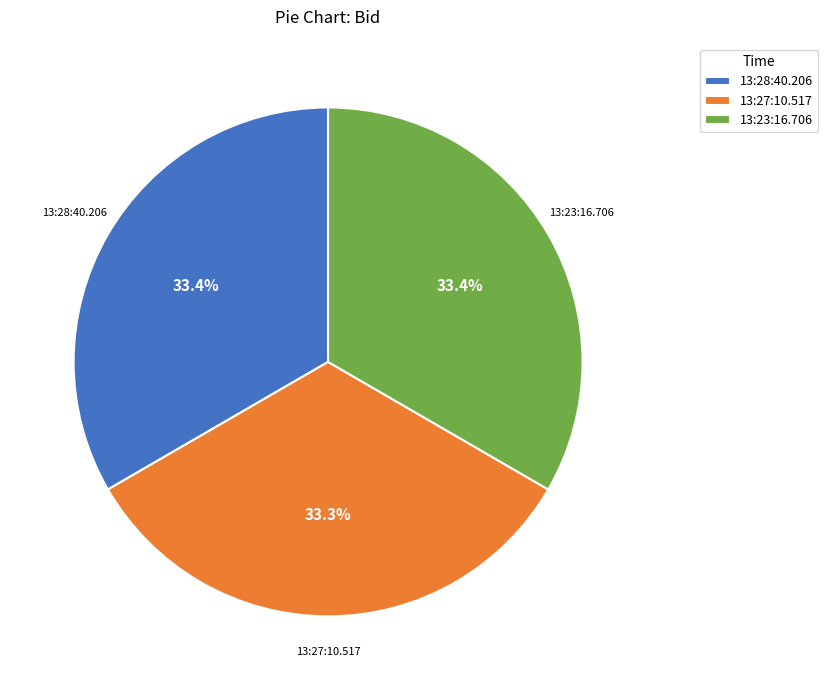

Is 13:27:10.517 the majority of the pie?

No